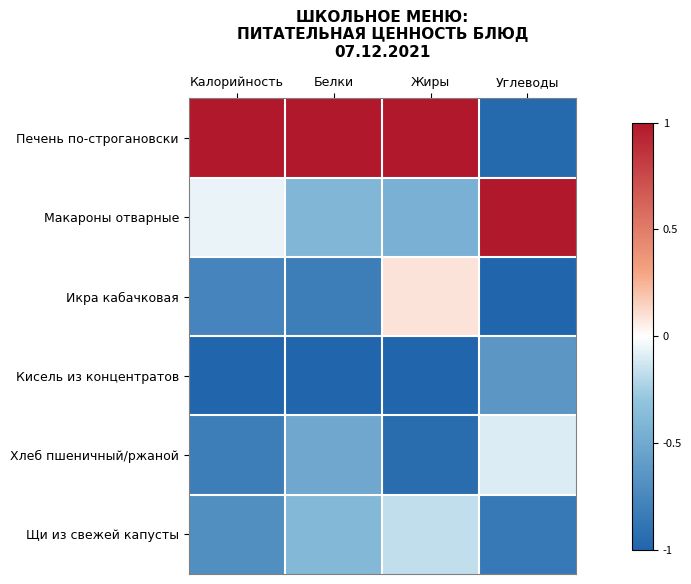

Which has a higher value, Углеводы or Белки?

Белки